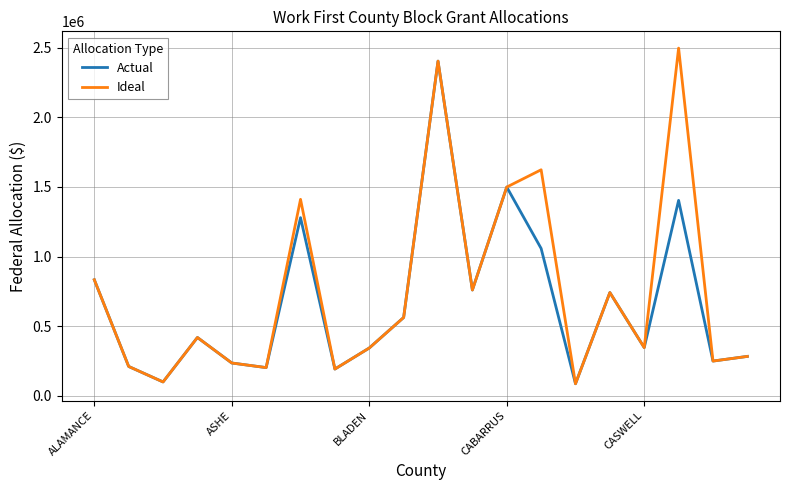

Which series has the largest total across all categories?

Ideal